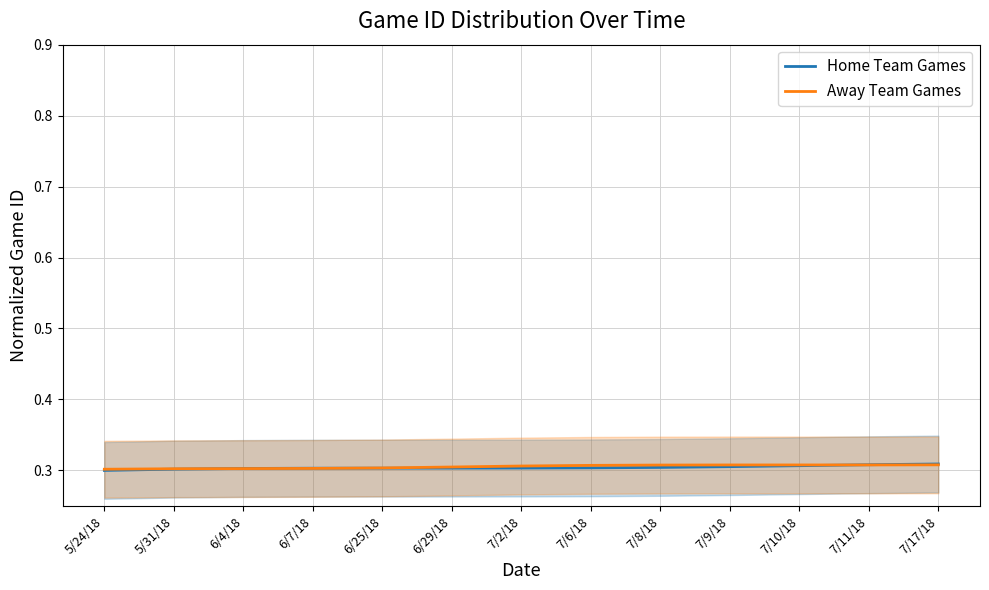

What is the minimum value shown in the chart?

0.3